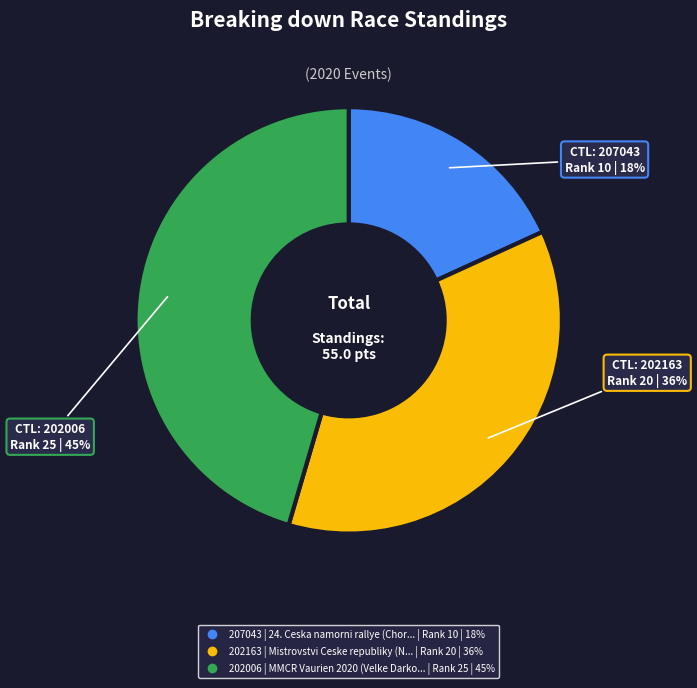

Which category has the biggest portion of the pie?

202006